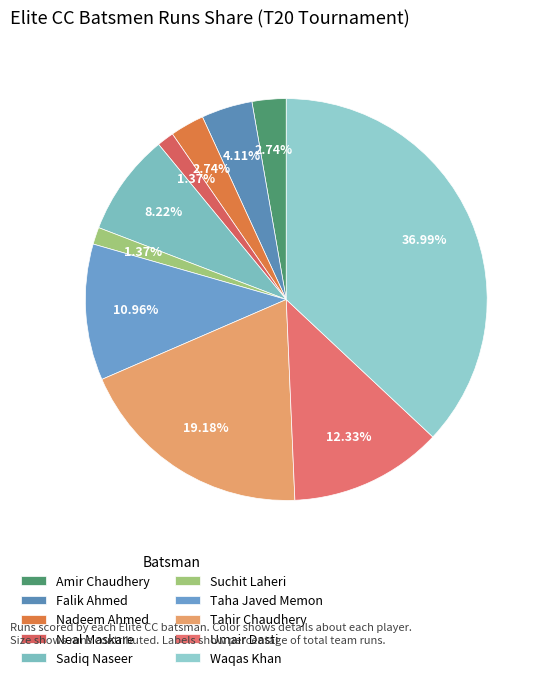

To the nearest percent, what portion does Tahir Chaudhery represent?

19%